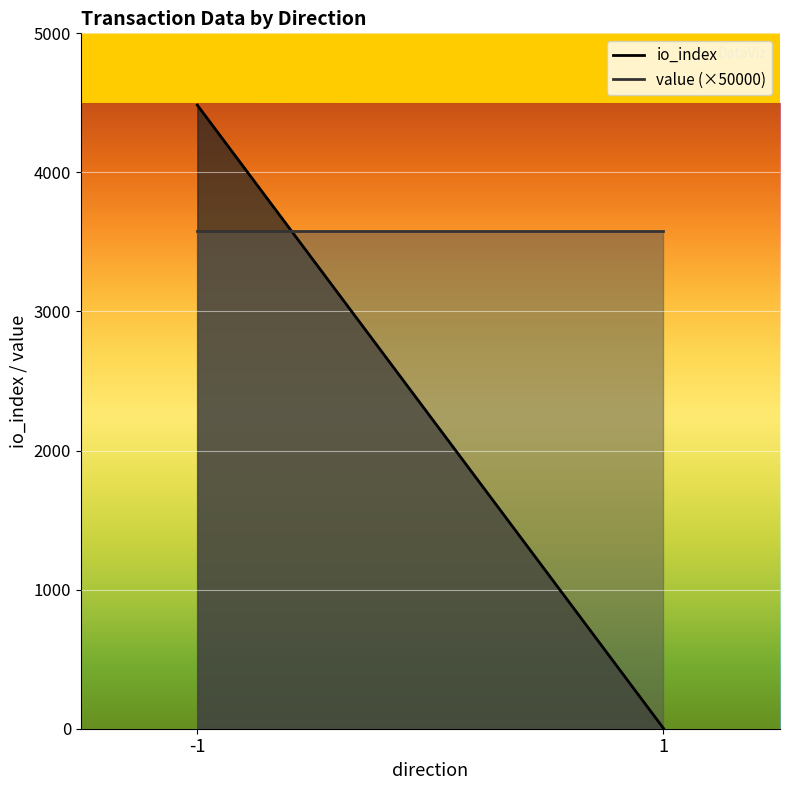

What is the difference between the maximum and minimum values in the value series?

0.1